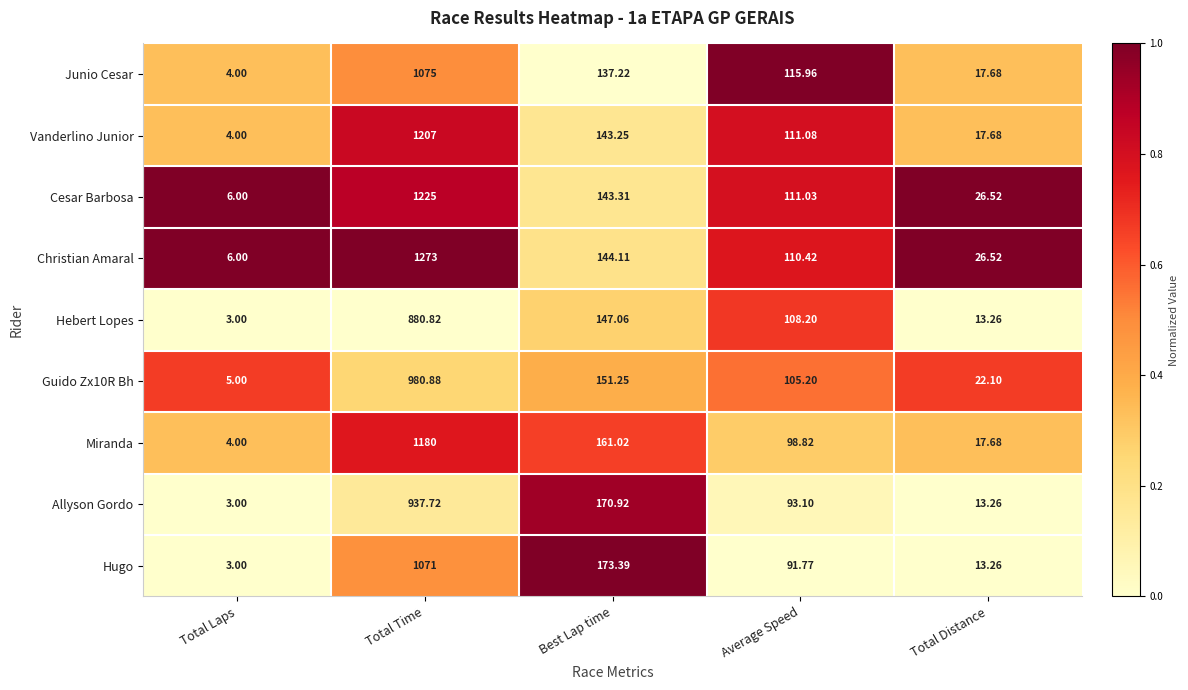

How many series are shown in this chart?

9